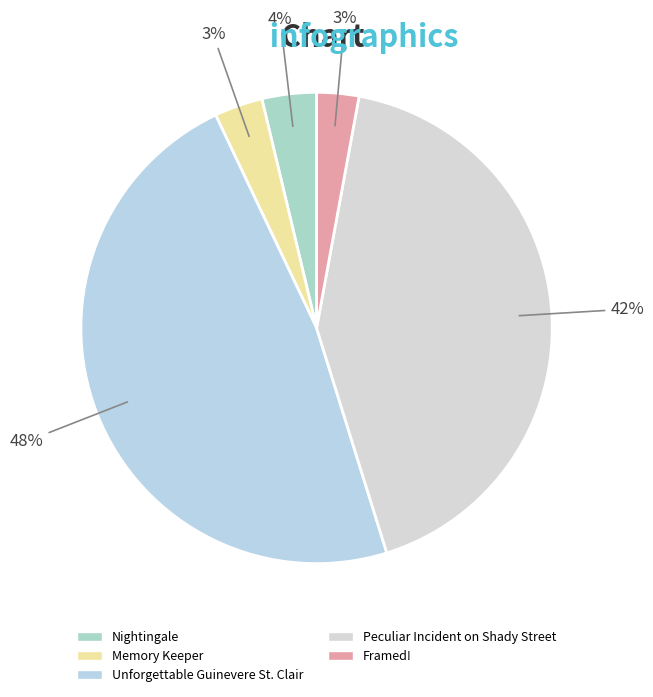

Count the number of slices in the pie.

5